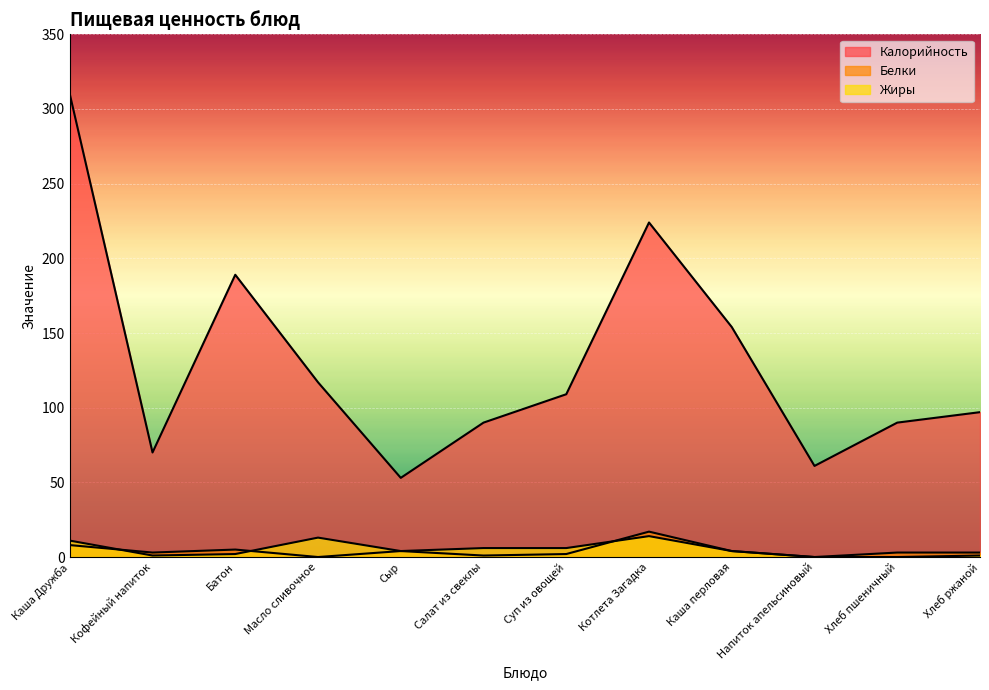

How many lines are shown in the chart?

3